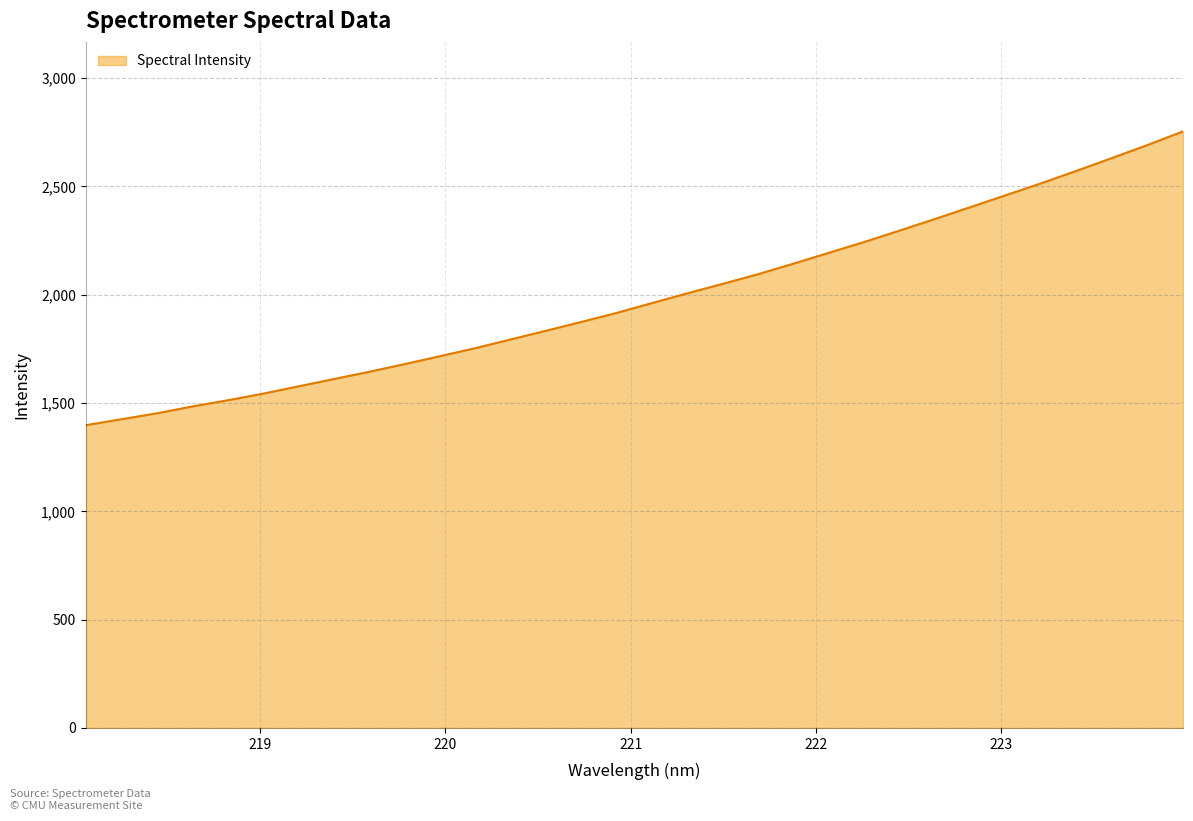

What is the minimum value shown in the chart?

1397.5